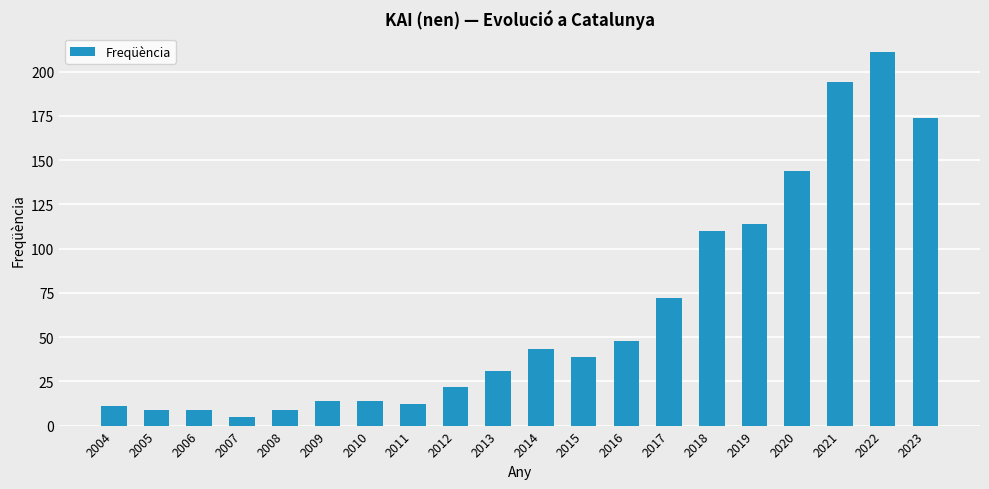

How many bars are there in total?

20